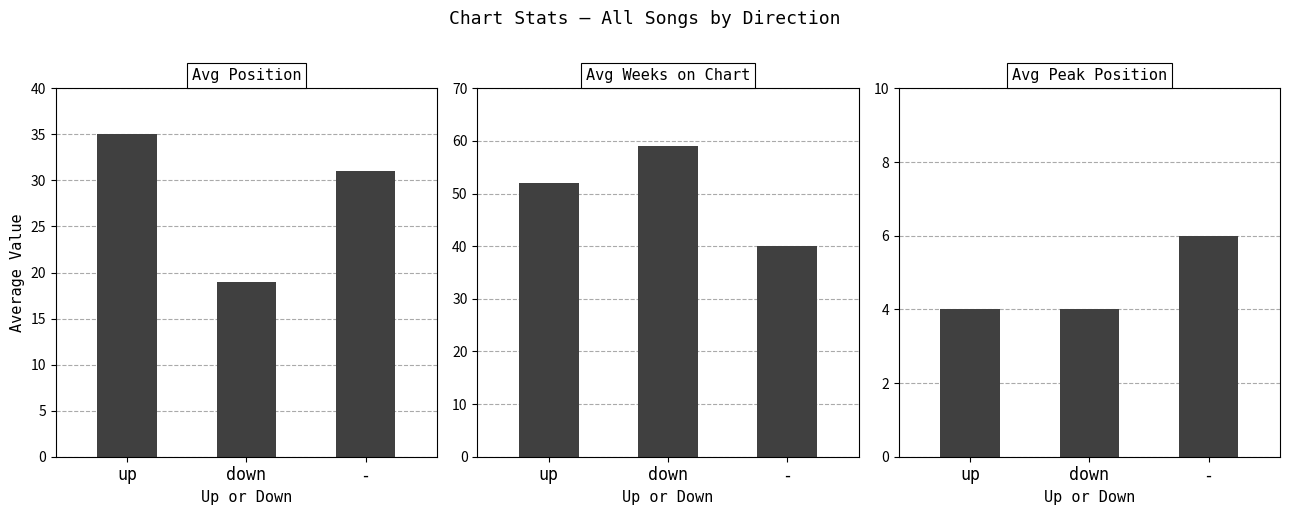

True or false: Avg Position has a value of 19 at down.

True